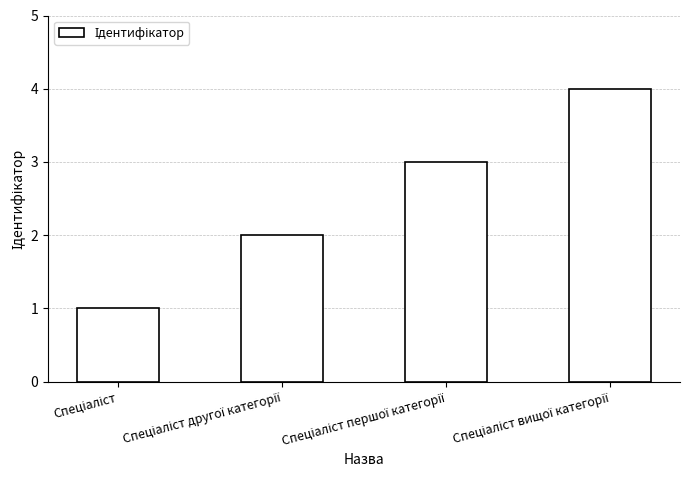

How many series are shown in this chart?

1